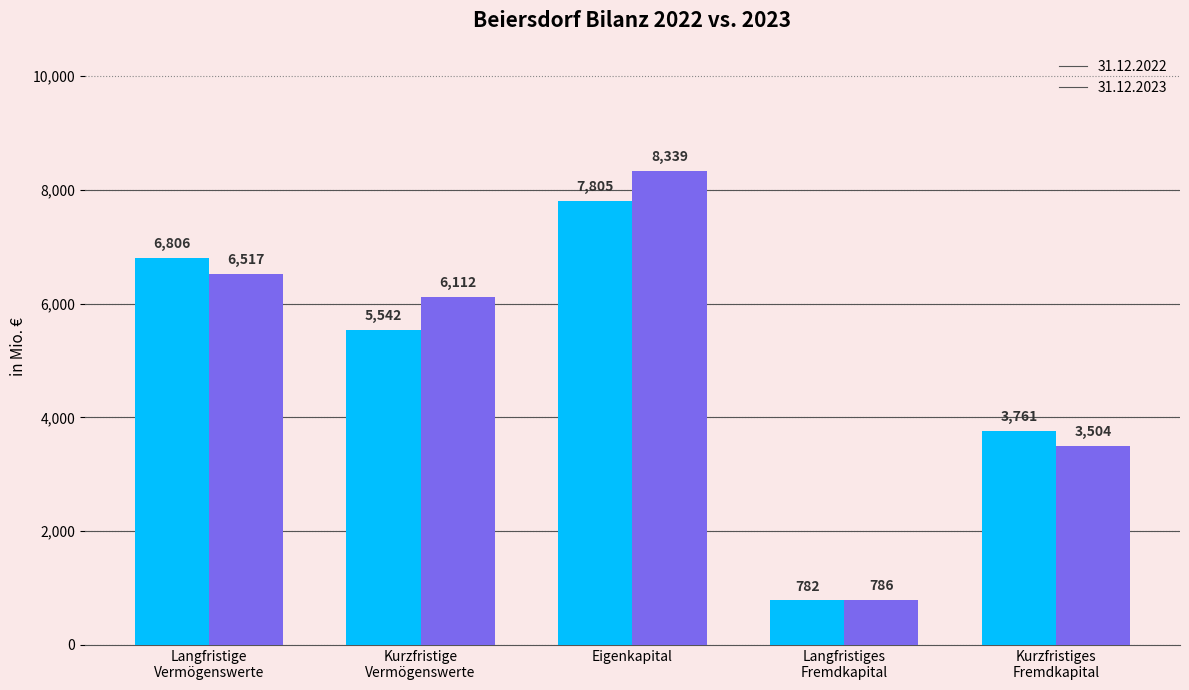

What is the greatest value displayed?

8339